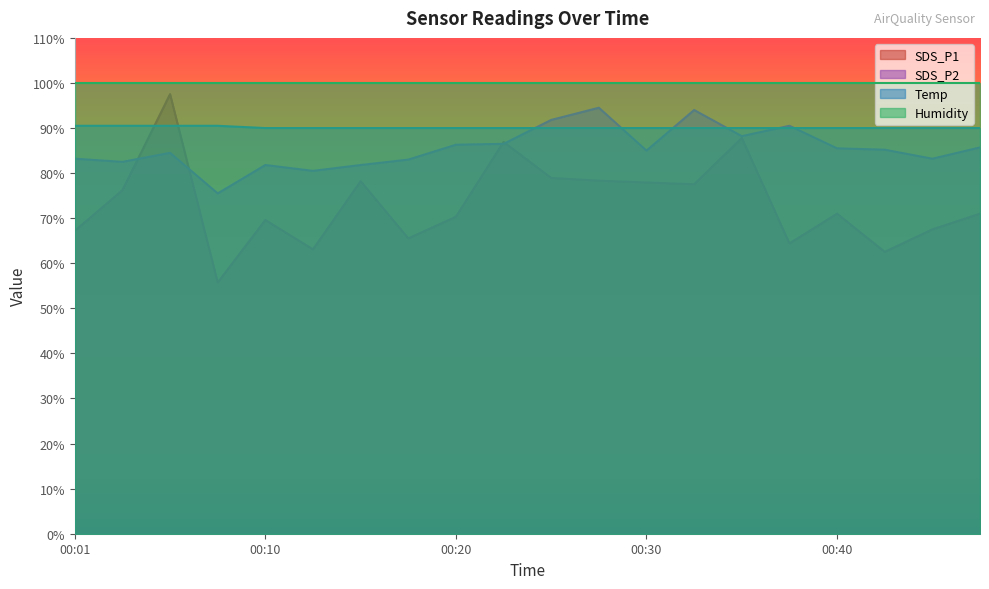

What is the sum of the SDS_P1 values at 00:37 and 00:01?

131.6